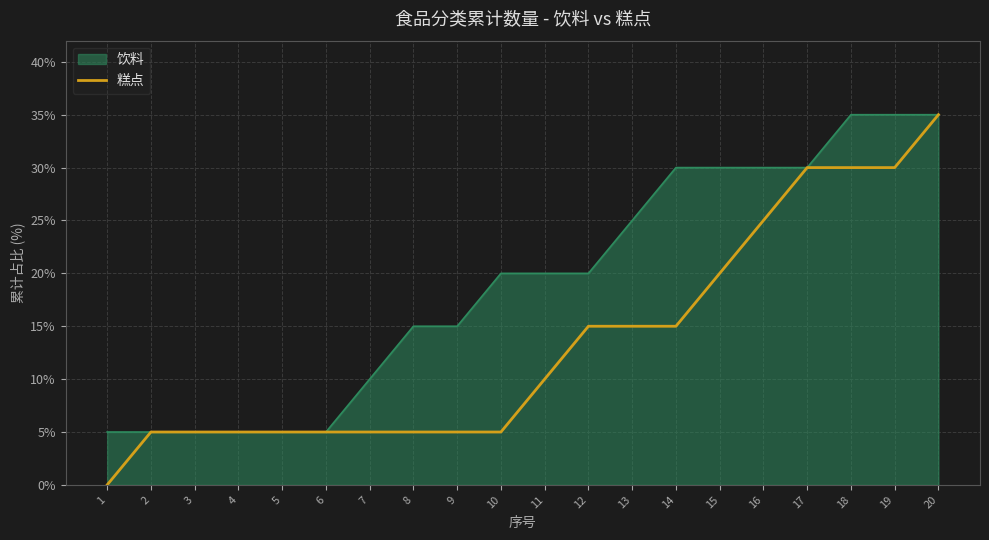

Which series has the widest spread of values?

糕点